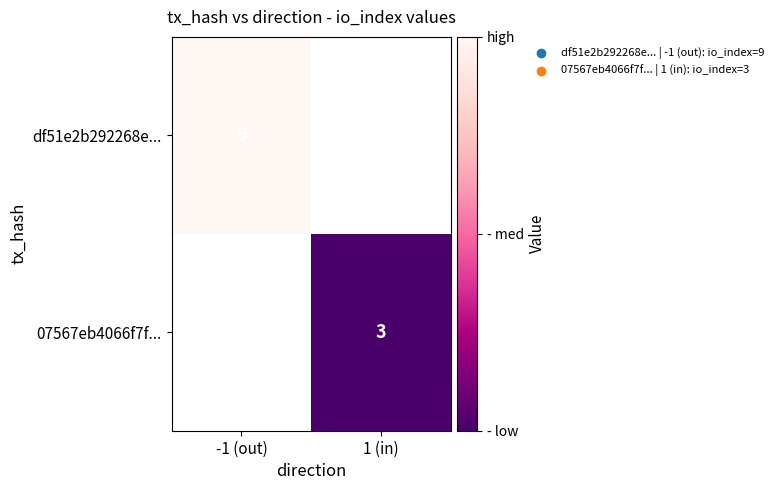

Is the value of 07567eb4066f7f... at 1 (in) greater than the value of df51e2b292268e... at -1 (out)?

No